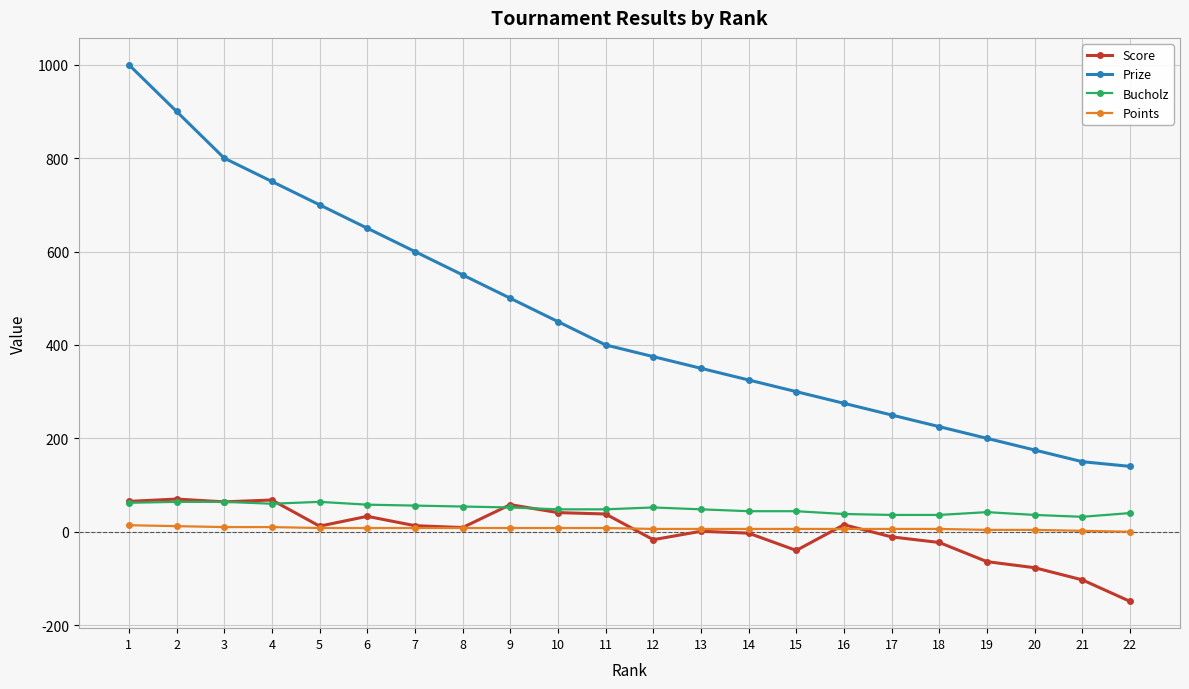

True or false: Score has a value of 68 at 4.

True